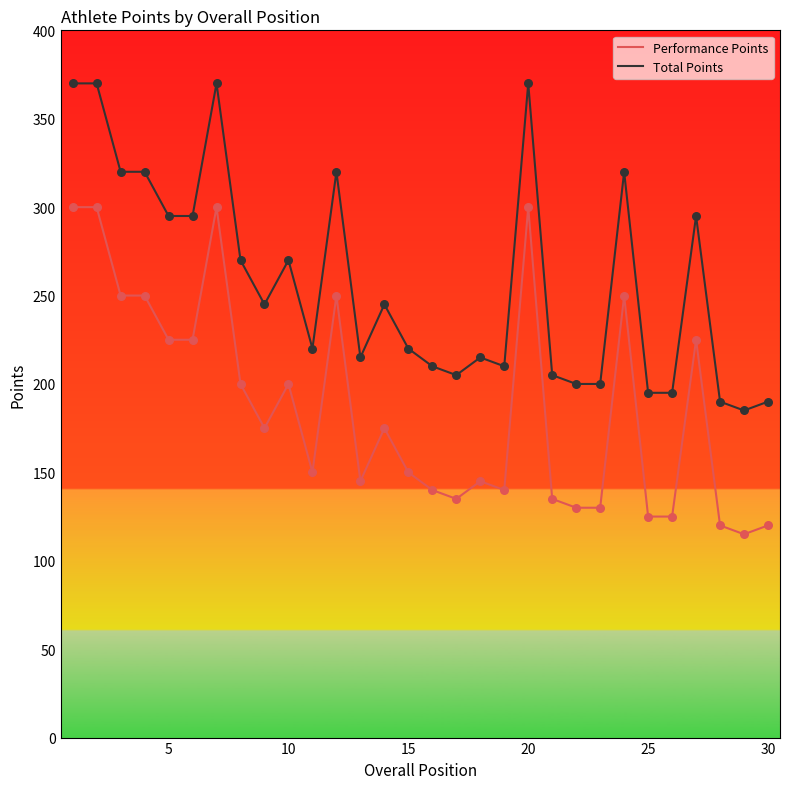

Which series has the largest total across all categories?

Total Points